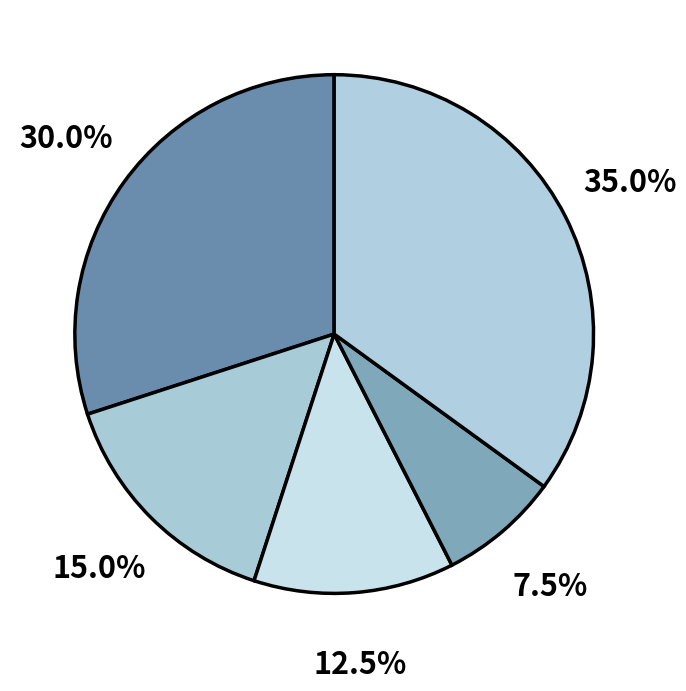

How many slices are in this pie chart?

5